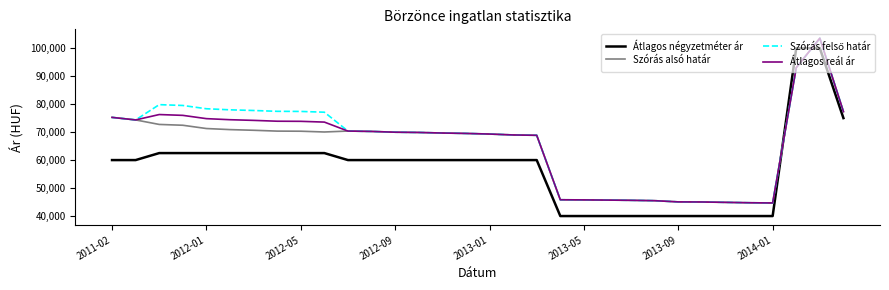

Which series has the largest range (max minus min)?

Átlagos négyzetméter ár